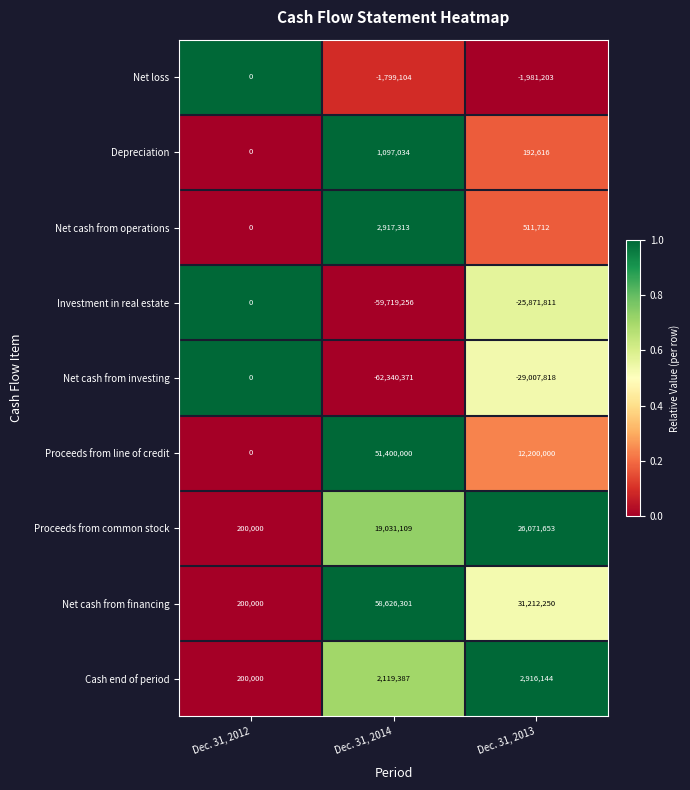

What is the total value across all series at Dec. 31, 2013?

16243543